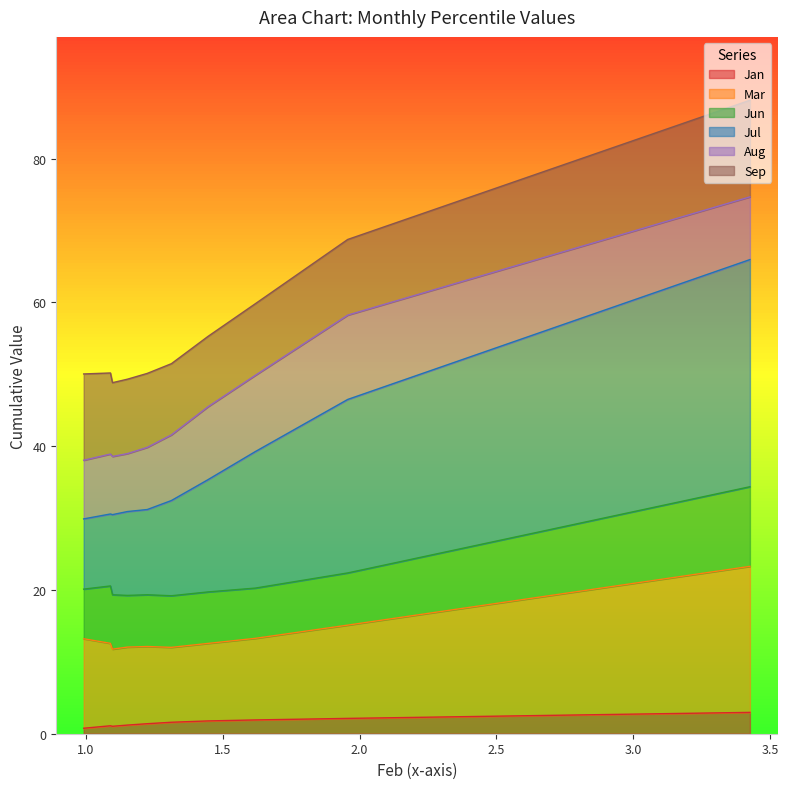

What are all the series names shown in the legend?

Jan, Mar, Jun, Jul, Aug, Sep